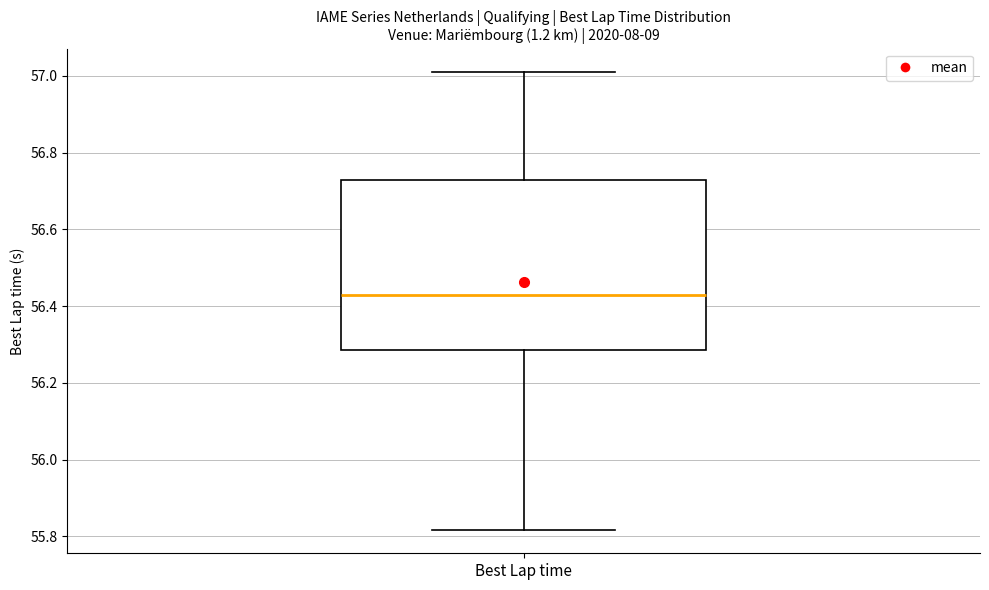

Read this box plot against the y-axis: the position of the median line, the range covered by the box, and the ends of both whiskers. The values are not printed on the chart, so give them approximately, as read against the axis.

median 56.44, box 56.28 to 56.72, whiskers 55.82 to 57.02